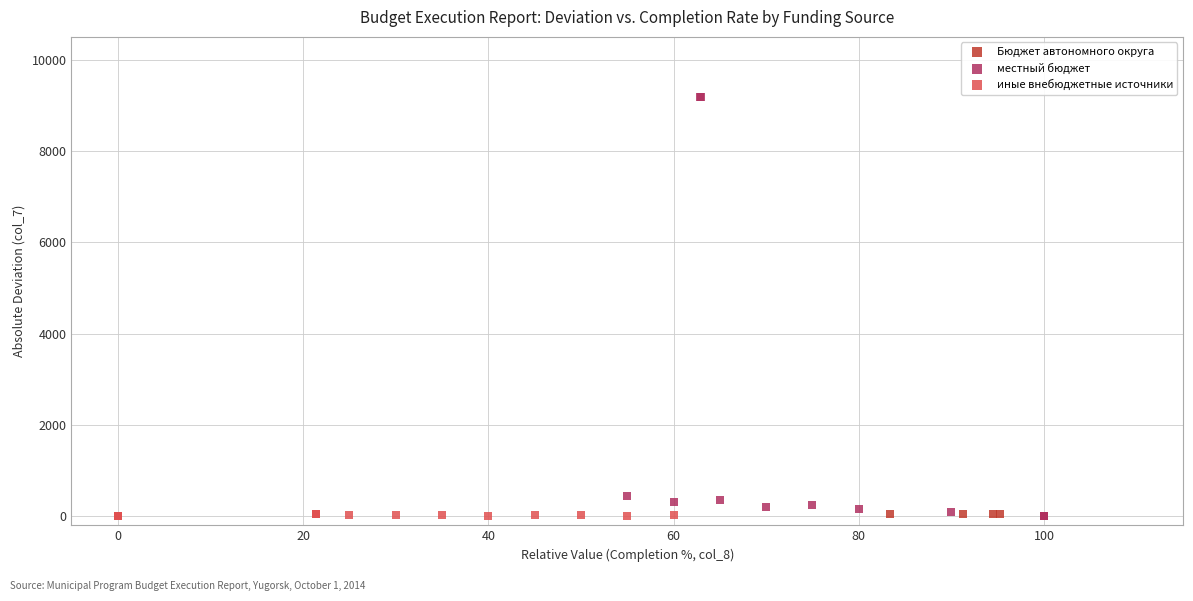

Which series reaches the maximum Y coordinate?

местный бюджет